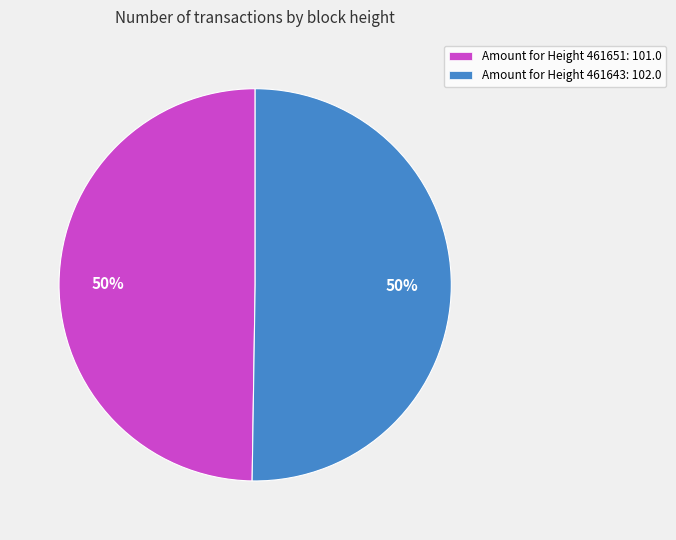

How many slices are in this pie chart?

2